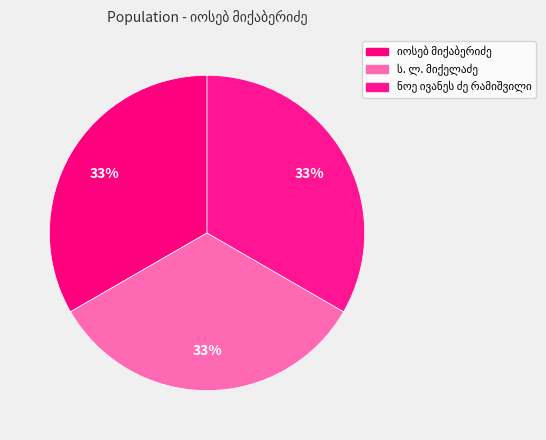

Combined, do ნოე ივანეს ძე რამიშვილი and იოსებ მიქაბერიძე account for over 50%?

Yes